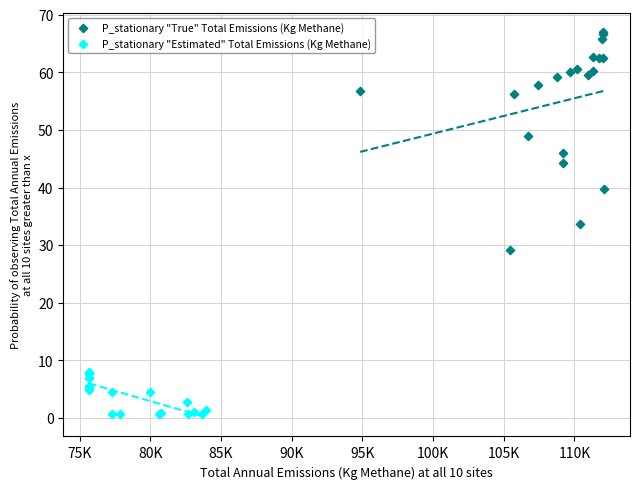

What are all the series names shown in the legend?

P_stationary "True" Total Emissions (Kg Methane), P_stationary "Estimated" Total Emissions (Kg Methane)